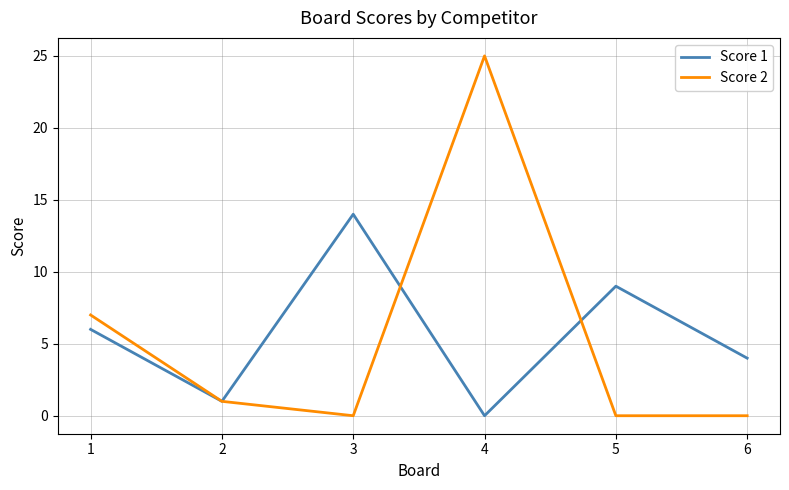

Between 2 and 3, which series saw the biggest shift?

Score 1